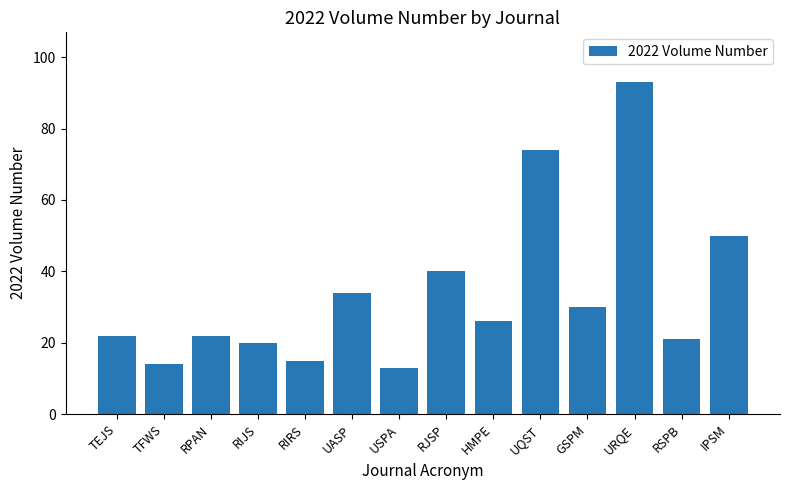

What is the difference between the values at RJSP and RIJS?

20